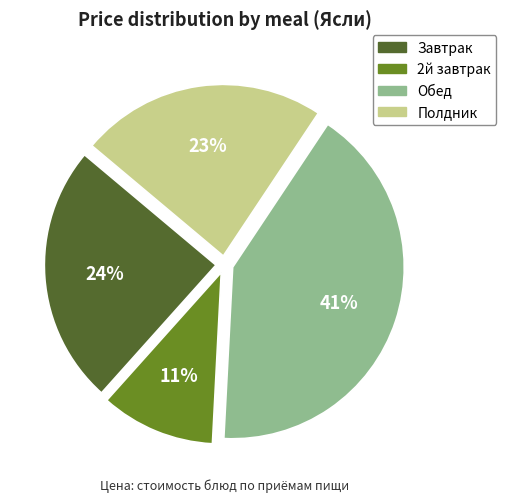

Does Полдник represent more than half of the total?

No